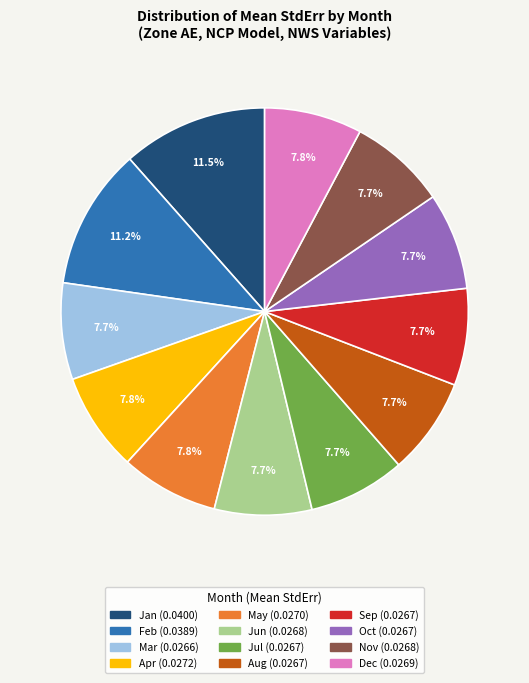

Is there a majority slice in this chart?

No